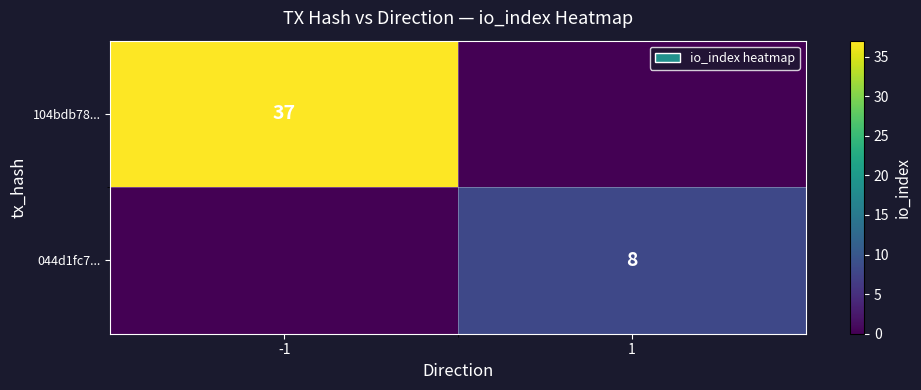

Is it true that 104bdb78... equals 12 at -1?

False